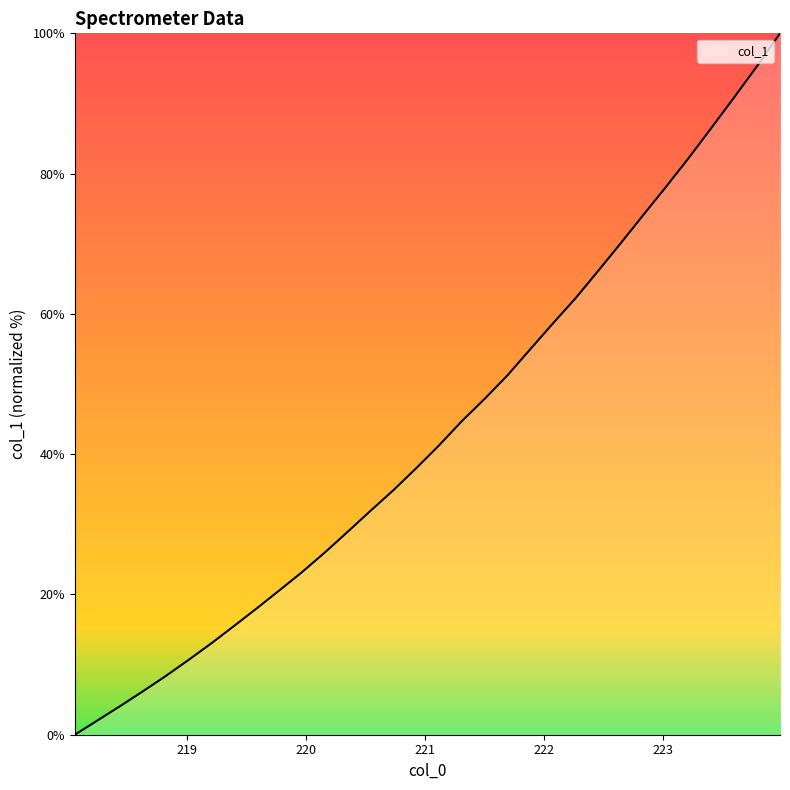

Does the chart display data point markers on the line(s)?

No